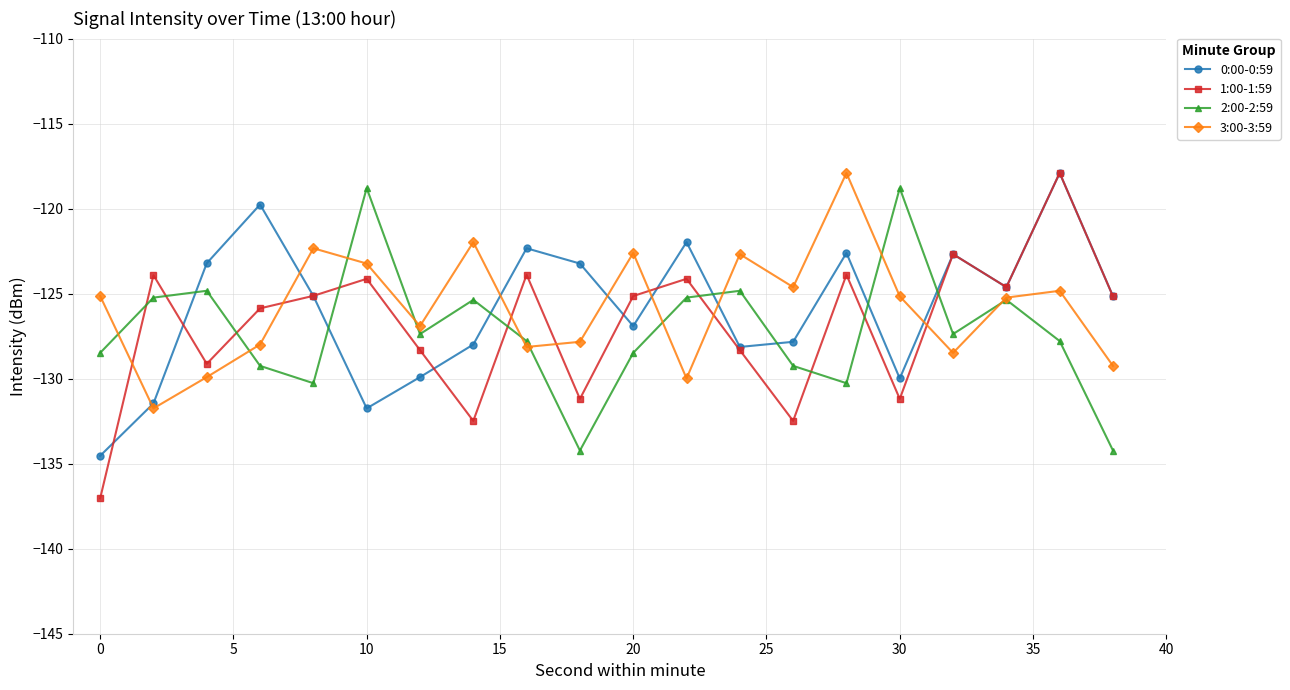

What is the value of the 3:00-3:59 point at the 5th from the left?

-122.3